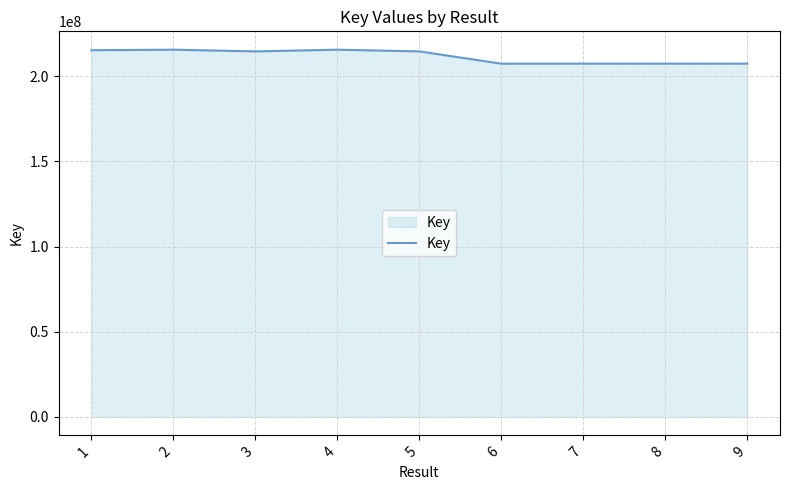

Between 6 and 1, which is larger?

1